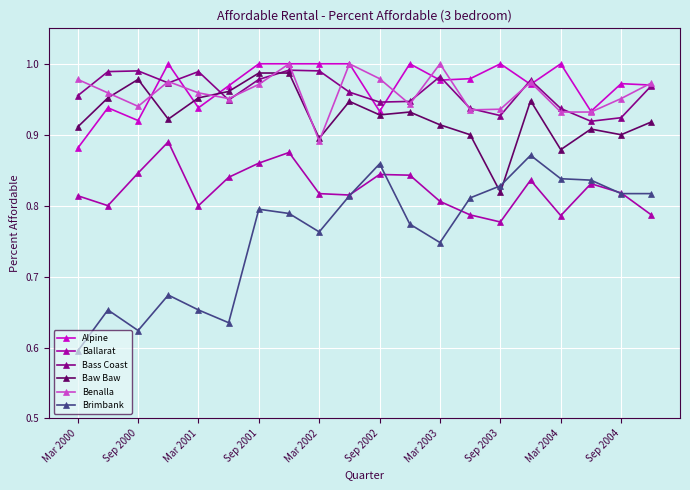

Which series has the widest spread of values?

Brimbank